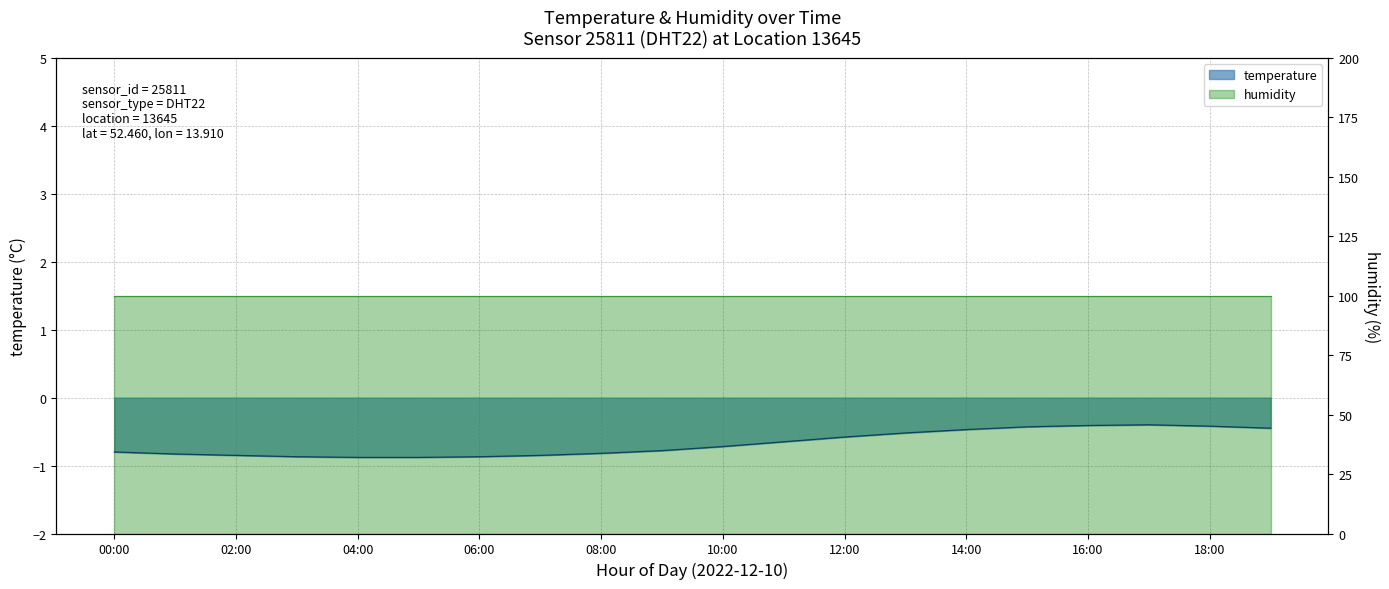

What is the difference between the second highest and second lowest values?

0.5